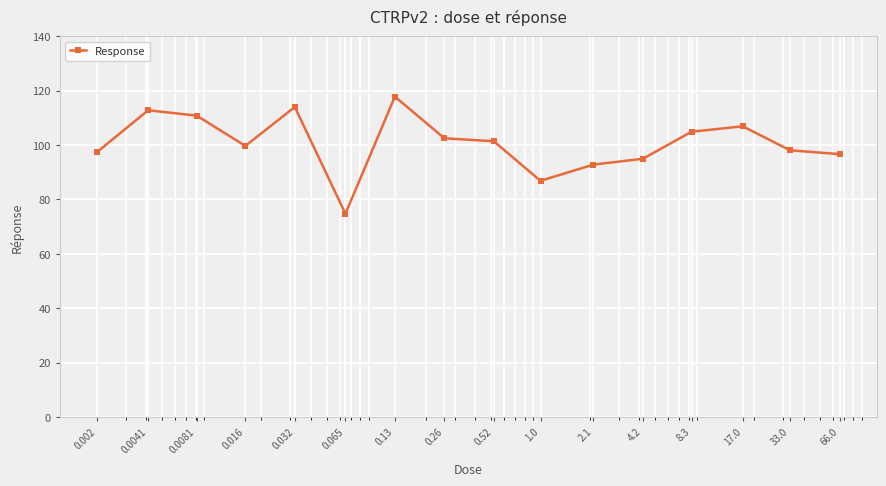

What is the minimum value shown in the chart?

74.8